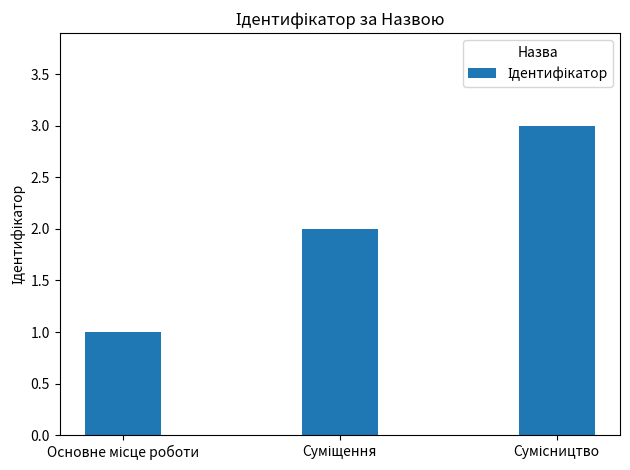

What is the maximum value shown in the chart?

3